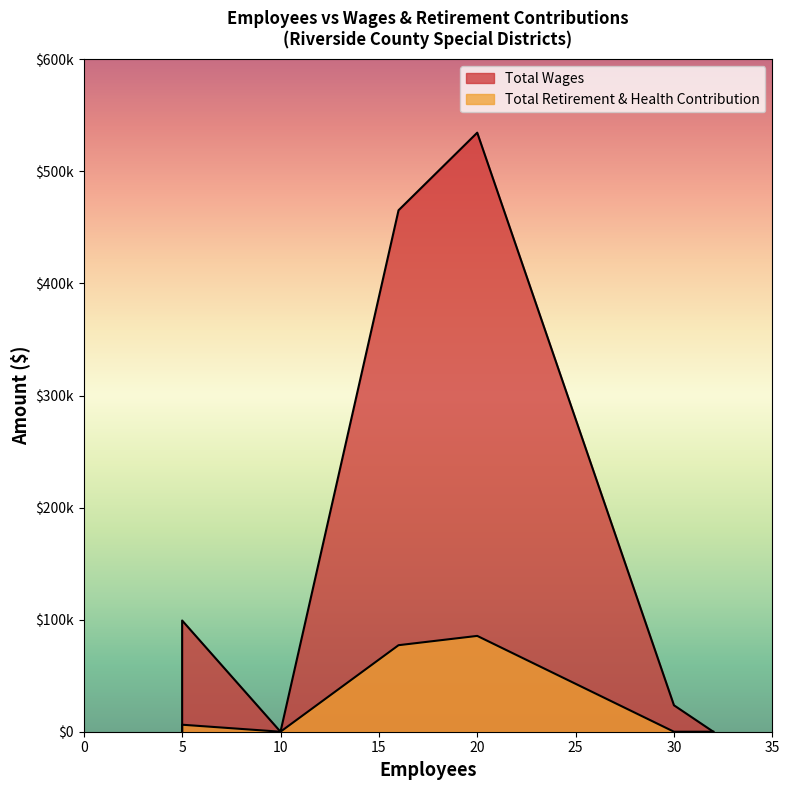

Does the chart have visible grid lines?

No